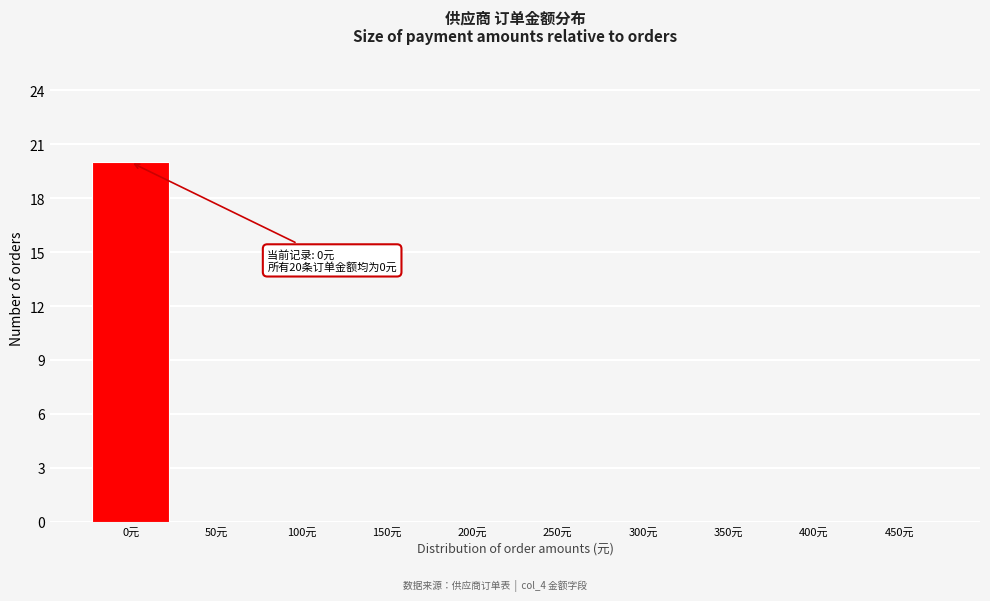

Reading right to left, extract all data points from this chart.

450元=0	400元=0	350元=0	300元=0	250元=0	200元=0	150元=0	100元=0	50元=0	0元=20